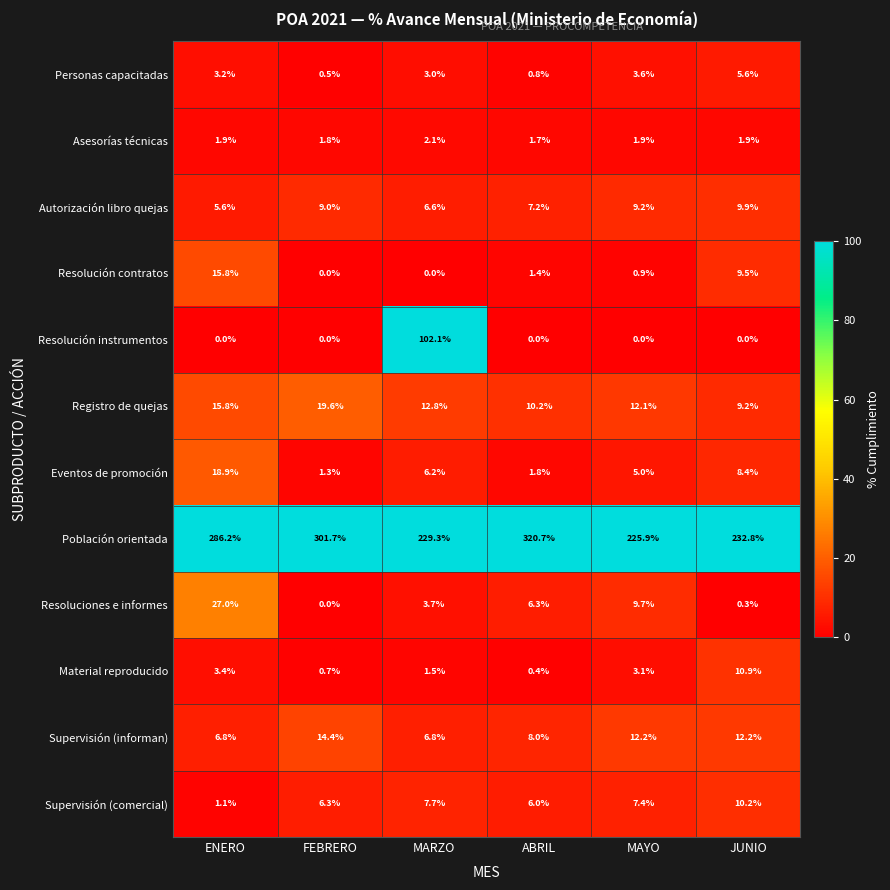

How many distinct data groups are displayed?

12